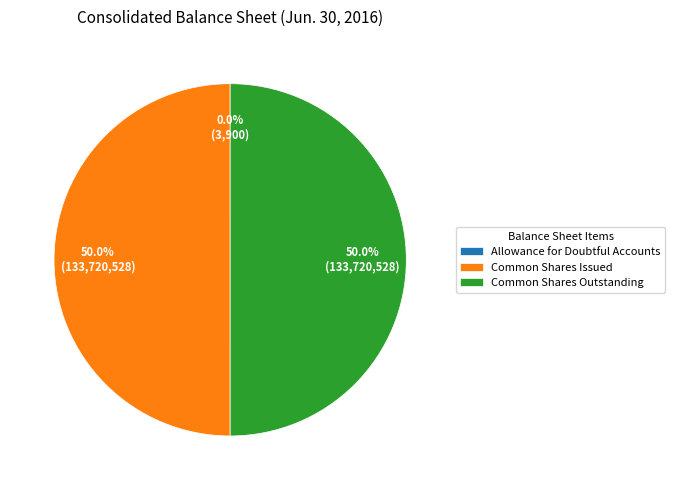

What percentage is NOT represented by Common Shares Outstanding?

50.0%